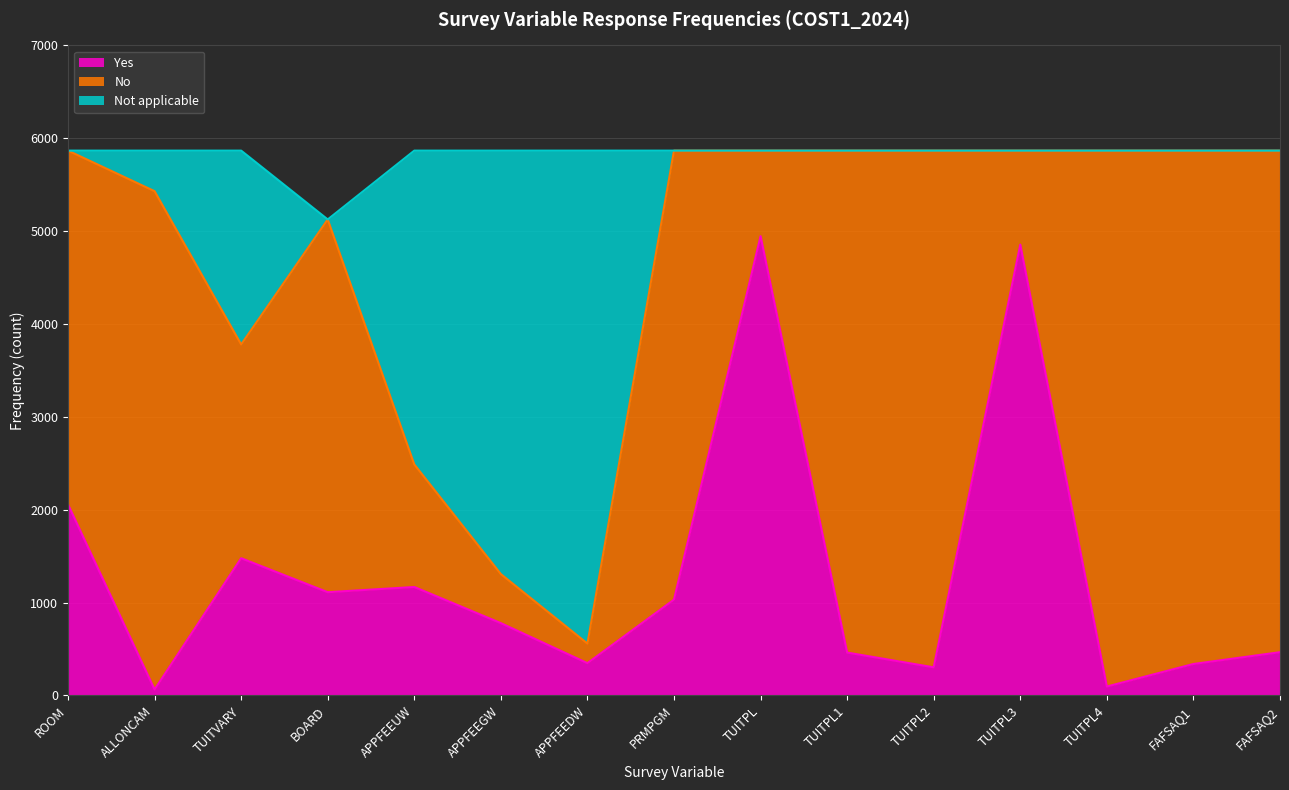

The Not applicable series shows 8845 at TUITPL. True or false?

False